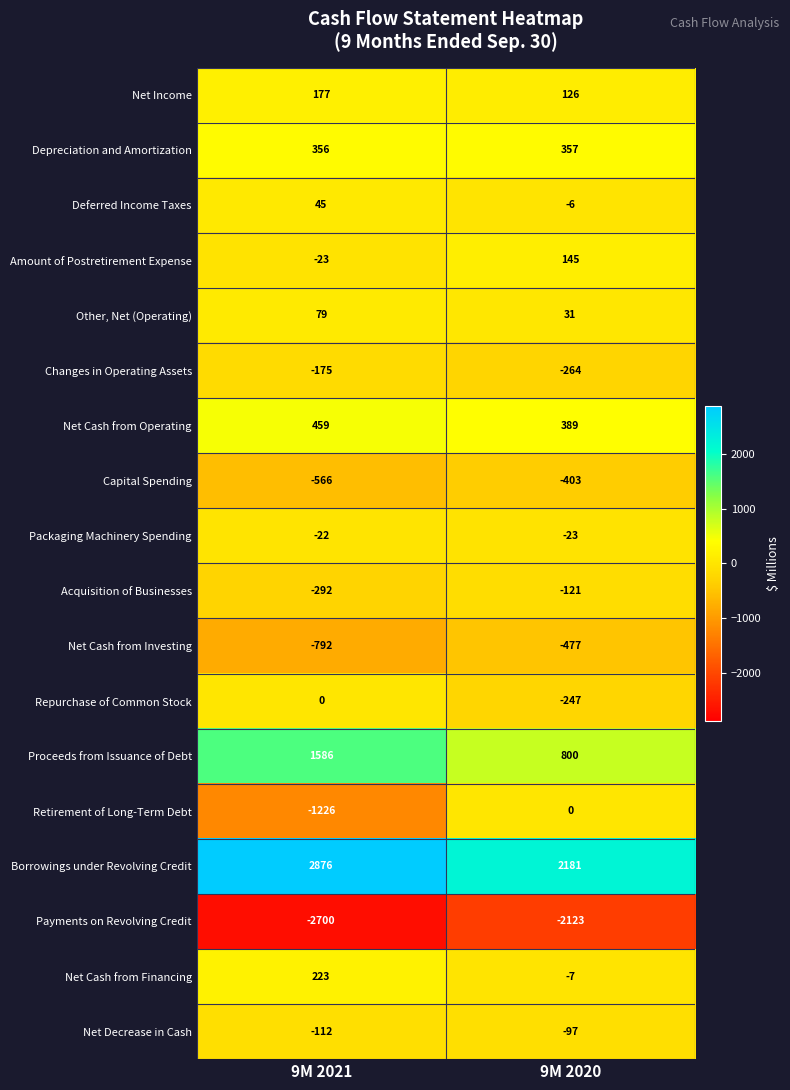

What is the sum of all Retirement of Long-Term Debt values?

-1226